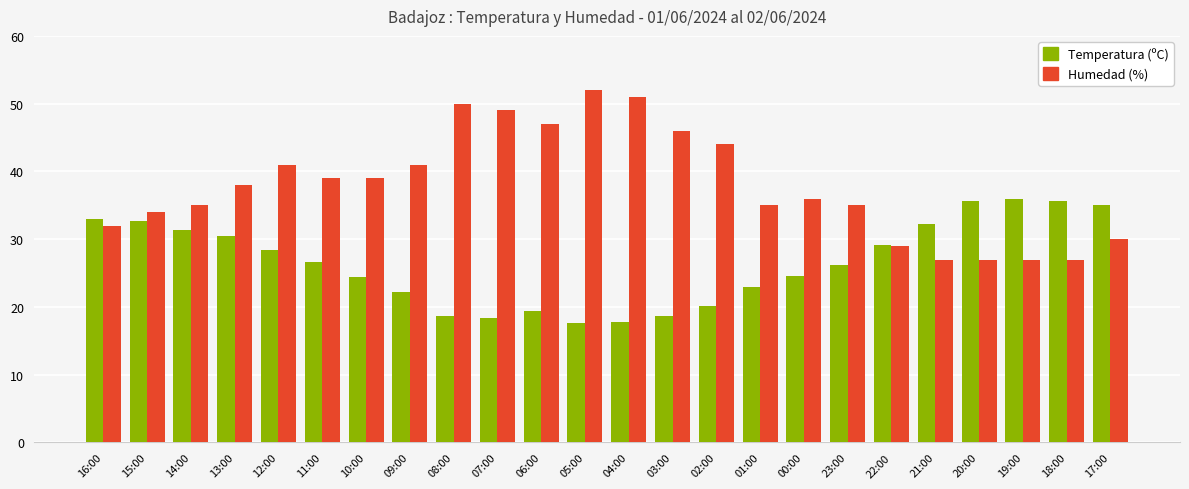

What is the sum of all Temperatura (ºC) values?

637.1